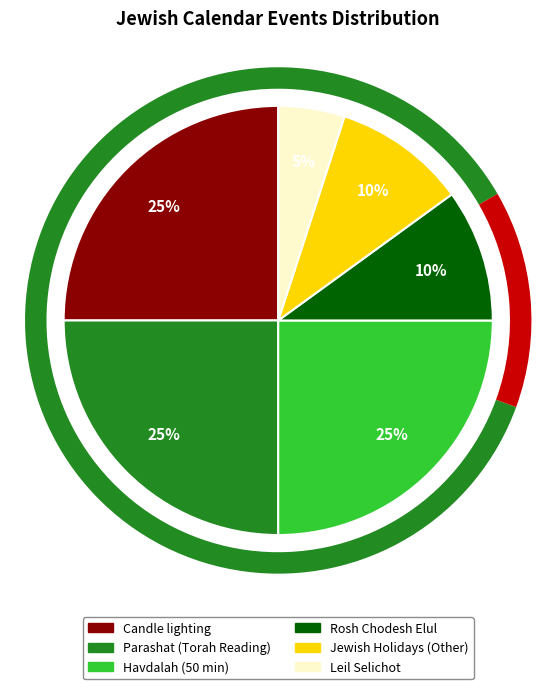

How many slices are in this pie chart?

6